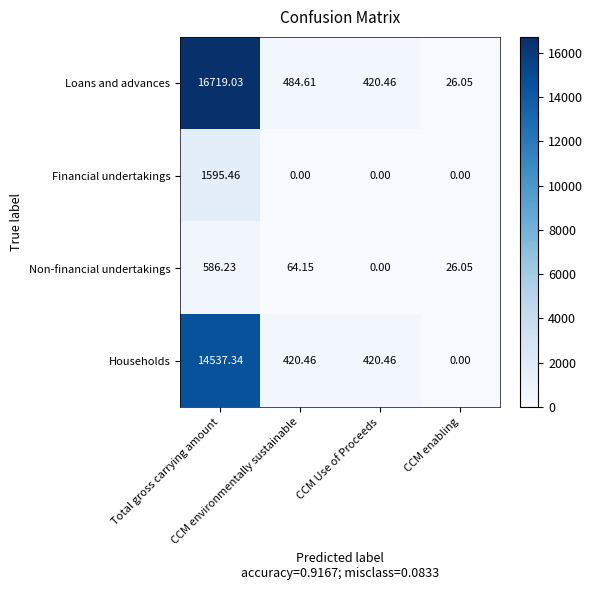

What is the total value across all series at CCM enabling?

52.1